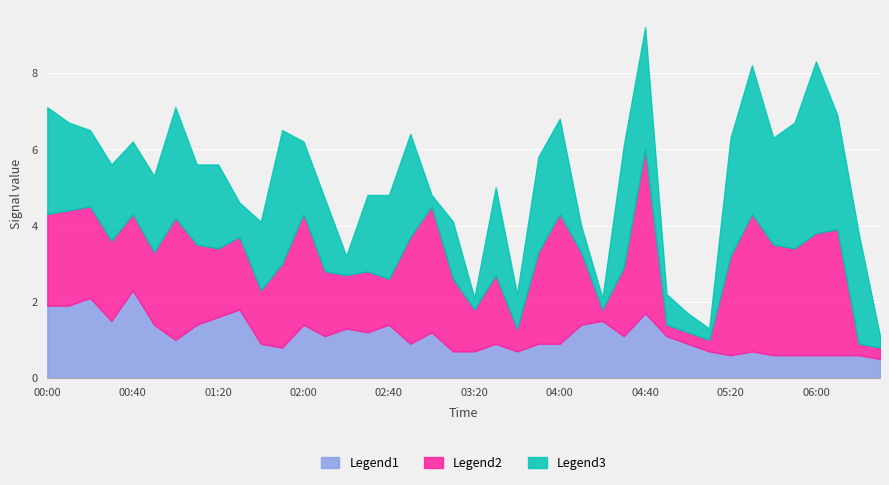

At which category is the sum across all series the highest?

04:40